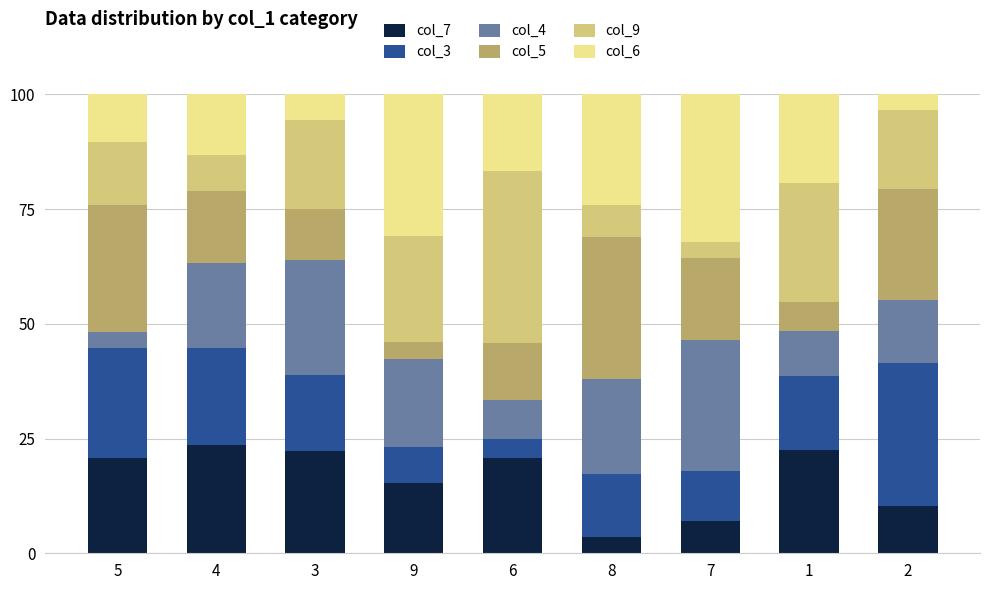

What is the maximum value for col_7?

23.7